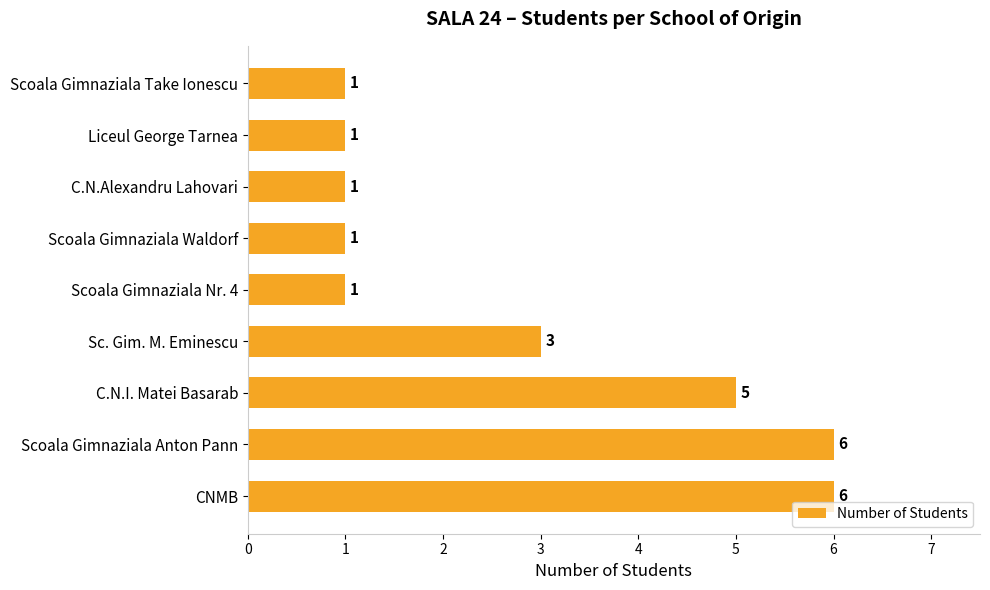

Reading bottom to top, transcribe all the data shown in this chart.

CNMB=6	Scoala Gimnaziala Anton Pann=6	C.N.I. Matei Basarab=5	Sc. Gim. M. Eminescu=3	Scoala Gimnaziala Nr. 4=1	Scoala Gimnaziala Waldorf=1	C.N.Alexandru Lahovari=1	Liceul George Tarnea=1	Scoala Gimnaziala Take Ionescu=1